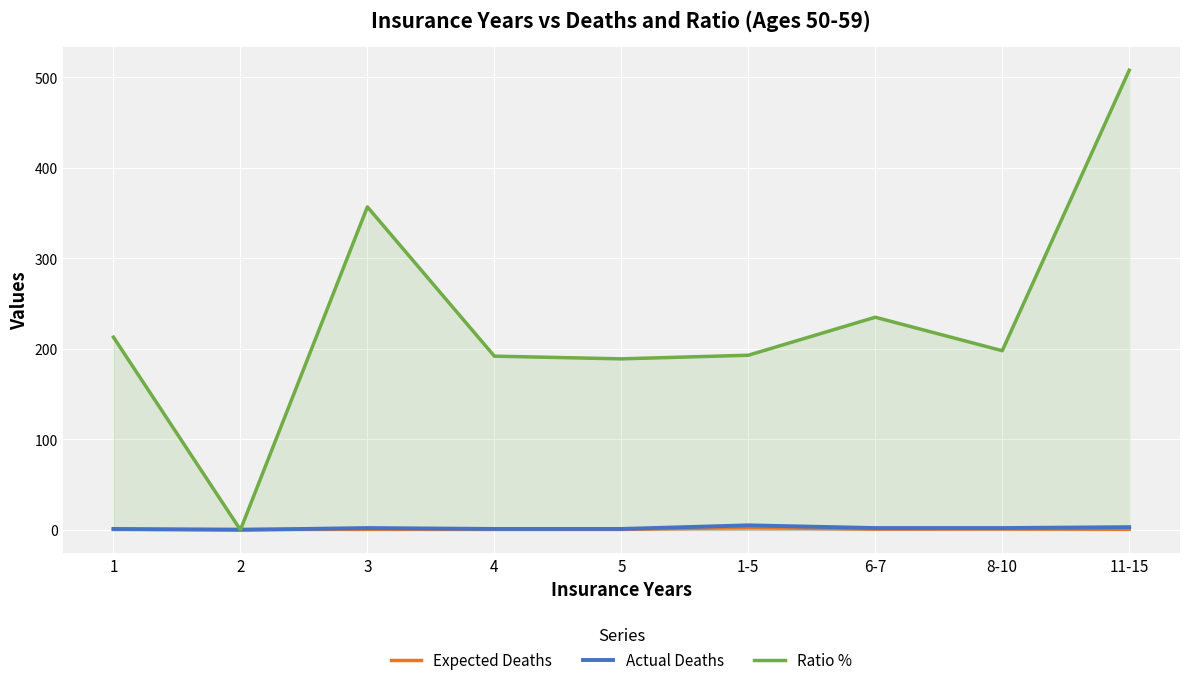

Reading left to right, extract all data points from this chart.

Expected Deaths: 1=0.5	2=0.5	3=0.6	4=0.5	5=0.5	1-5=2.6	6-7=0.8	8-10=1.0	11-15=0.6
Actual Deaths: 1=1.0	2=0.0	3=2.0	4=1.0	5=1.0	1-5=5.0	6-7=2.0	8-10=2.0	11-15=3.0
Ratio %: 1=213.0	2=0.0	3=357.0	4=192.0	5=189.0	1-5=193.0	6-7=235.0	8-10=198.0	11-15=508.0